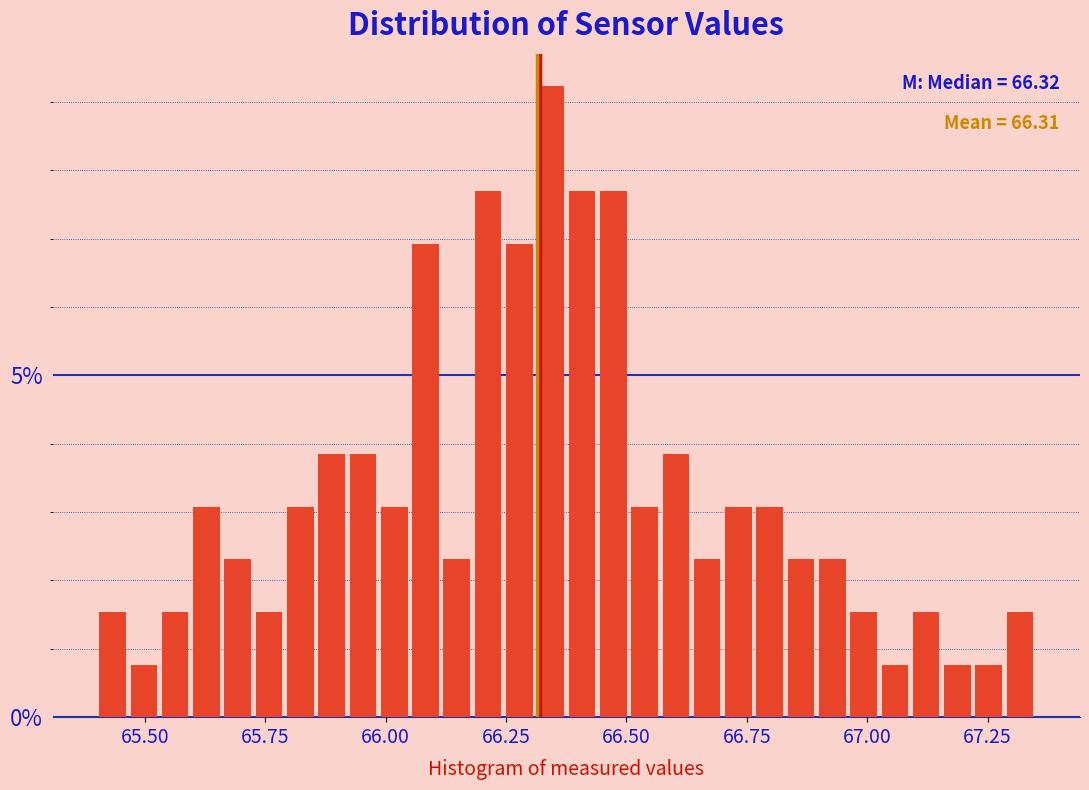

Around what value on the x-axis is the tallest bar? Give the approximate position of its centre, as read against the axis.

66.35